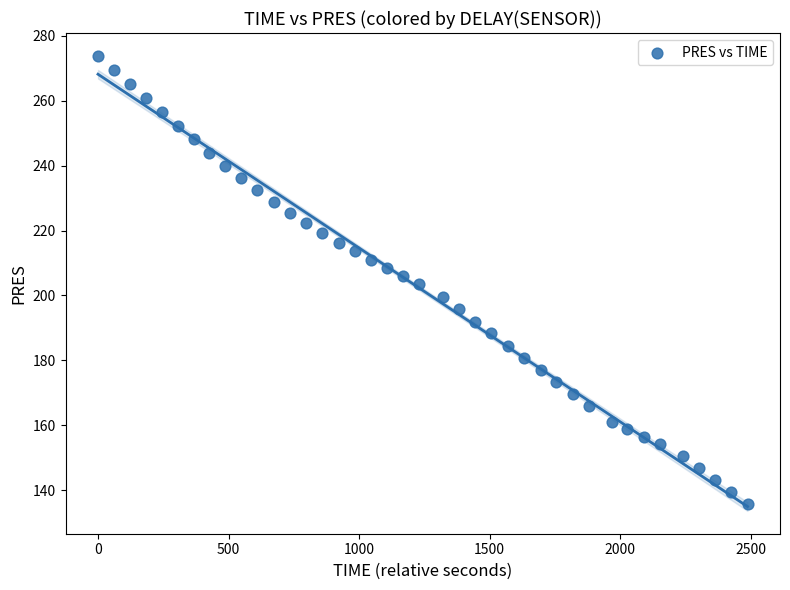

What is the range of Y values (max minus min)?

138.0